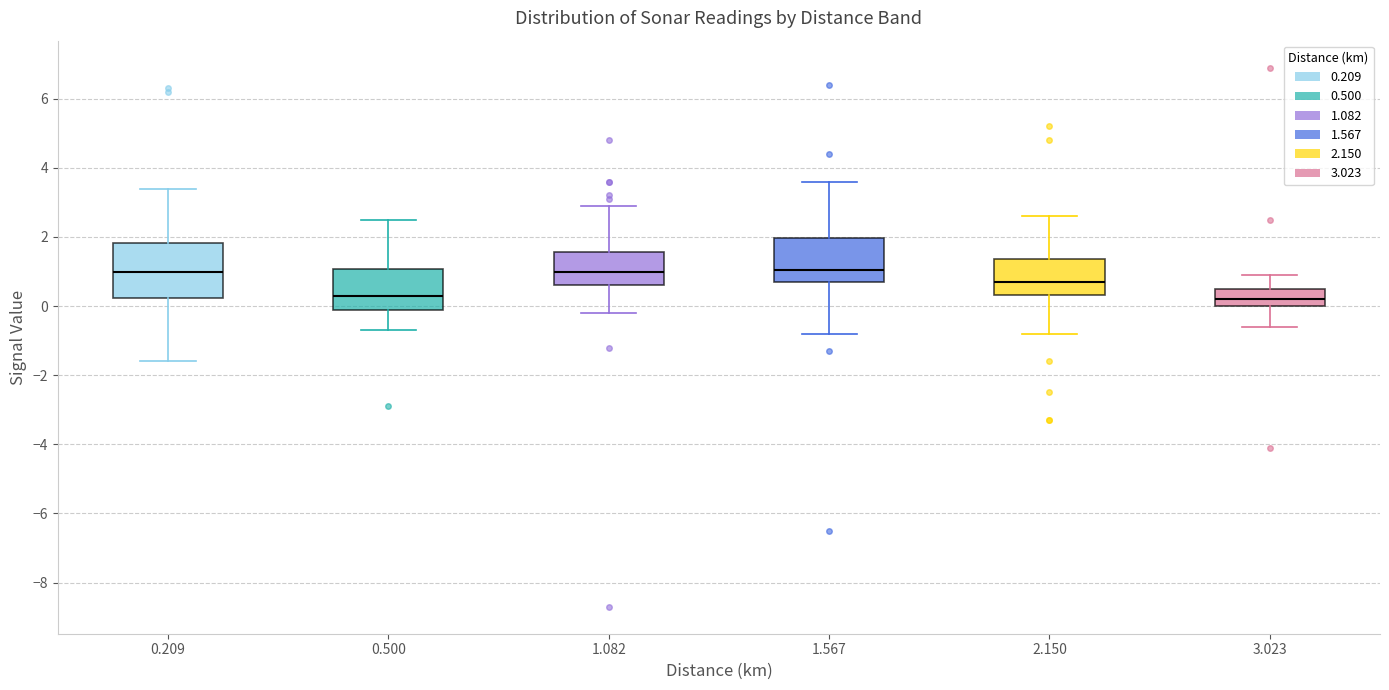

Where does the upper whisker of the box at x = 0.500 end on the y-axis? The values are not printed on the chart, so give them approximately, as read against the axis.

2.6